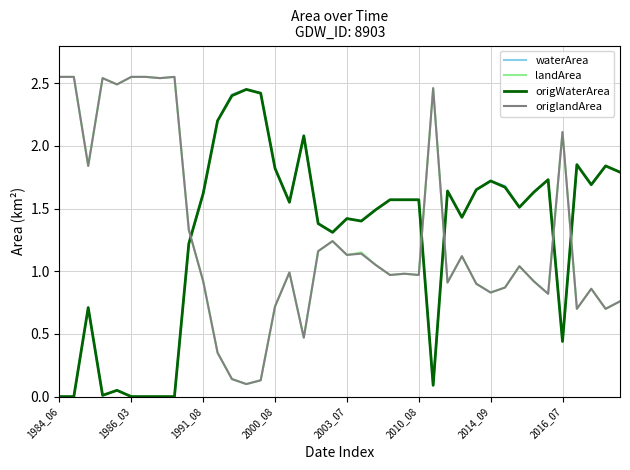

After their last crossing, which series has the higher values: origlandArea or origWaterArea?

origWaterArea